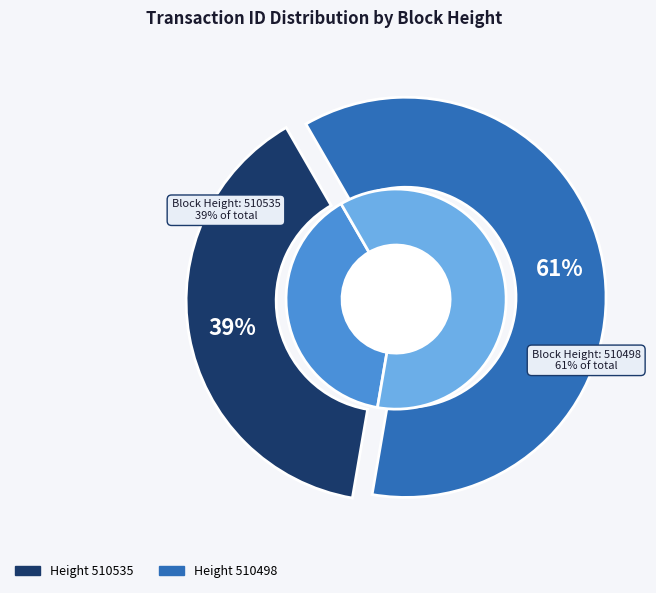

Count the number of slices in the pie.

2